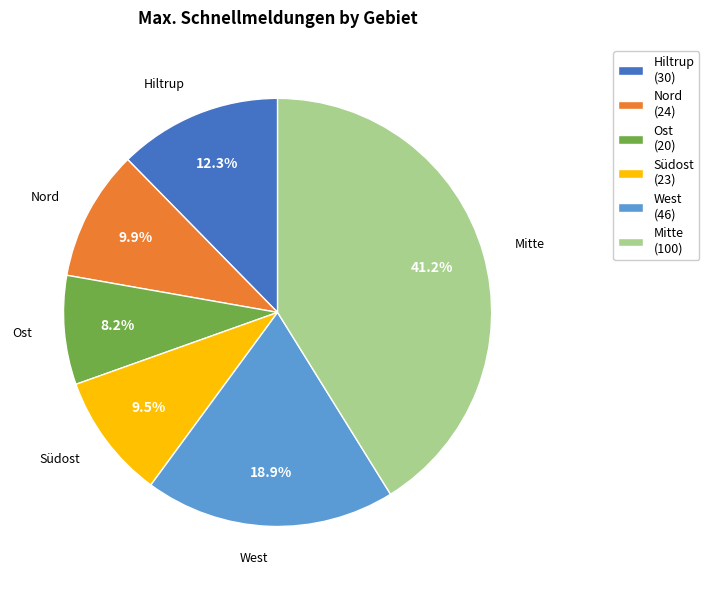

To the nearest percent, what portion does Ost represent?

8%